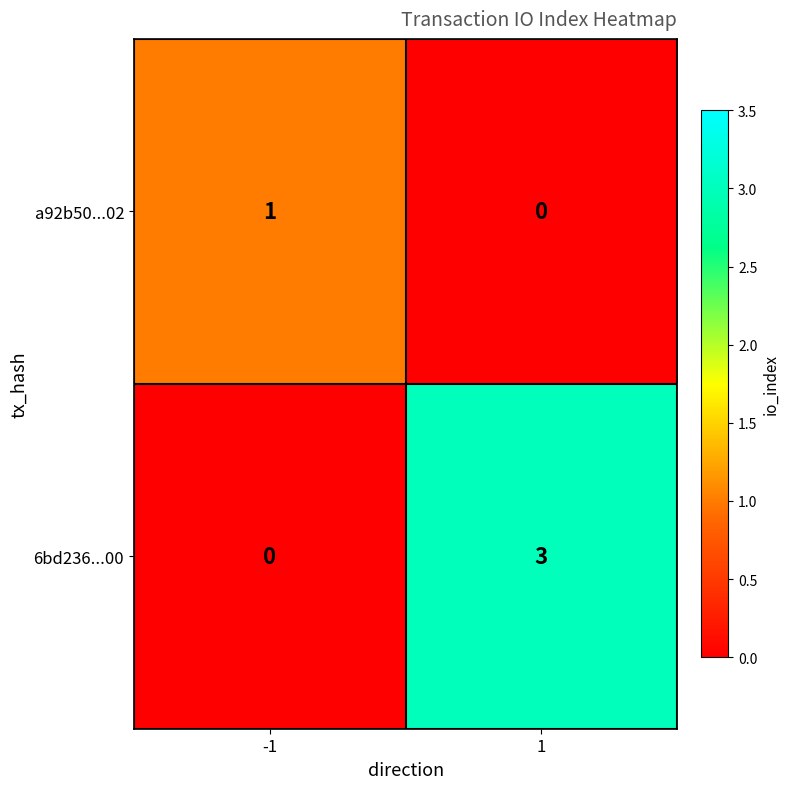

Is it true that 6bd236...00 equals -2 at -1?

False